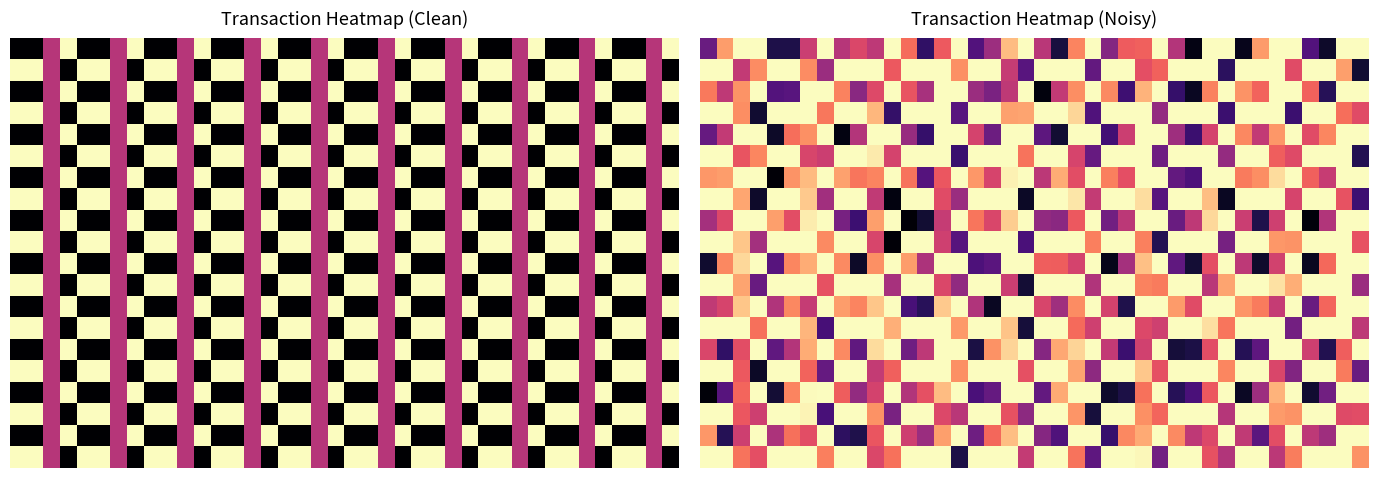

At how many categories does at least one series exceed 0?

40